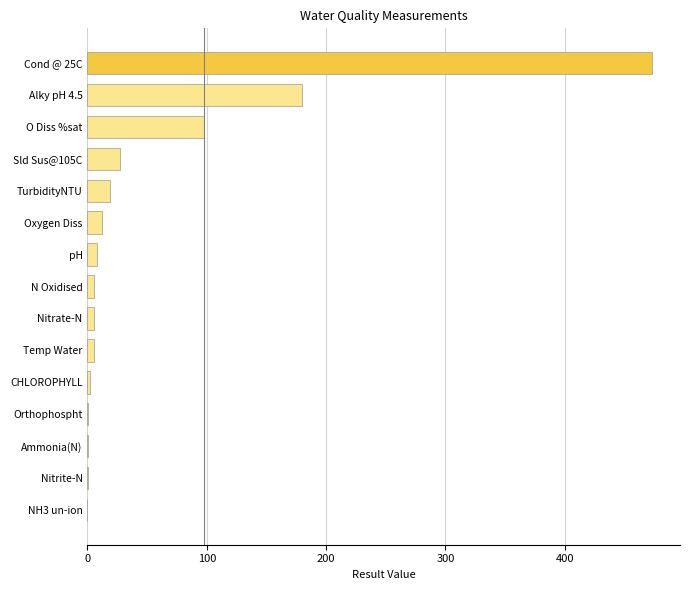

At which label is the value closest to 236?

Alky pH 4.5